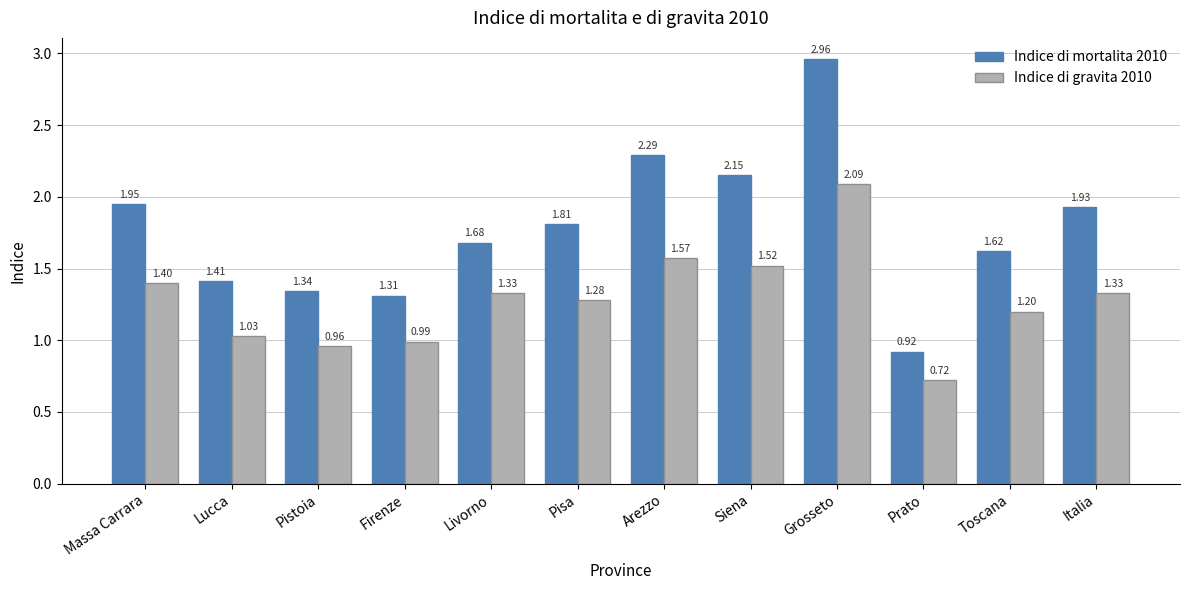

Which series changed the most between Massa Carrara and Livorno?

Indice di mortalita 2010